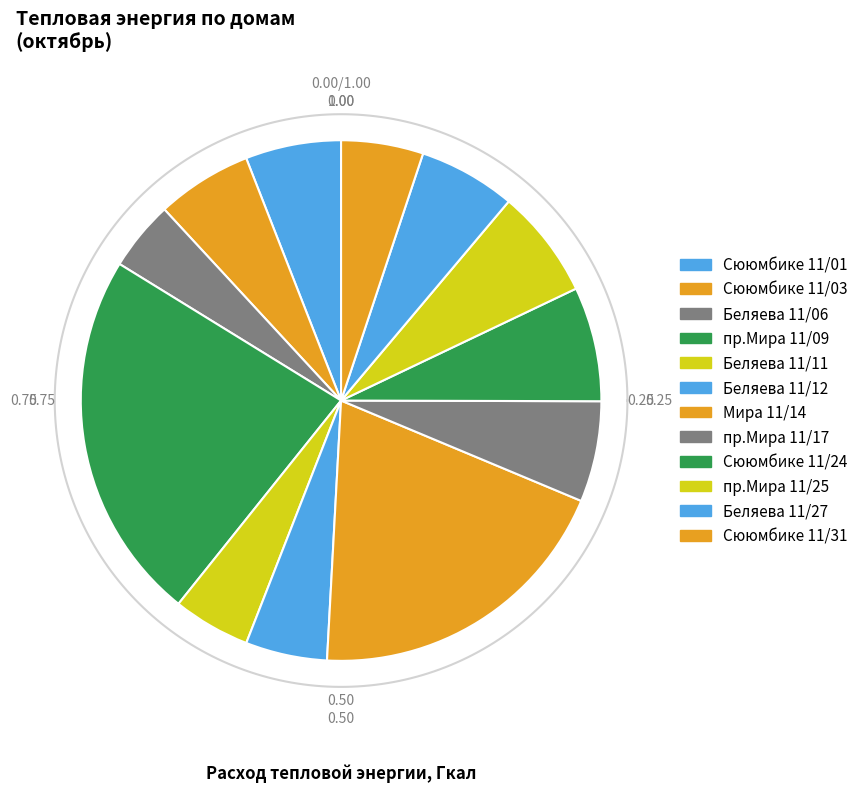

Rank the categories by value from lowest to highest.

11/06, 11/11, 11/12, 11/31, 11/03, 11/01, 11/27, 11/17, 11/25, 11/24, 11/14, 11/09-1,2